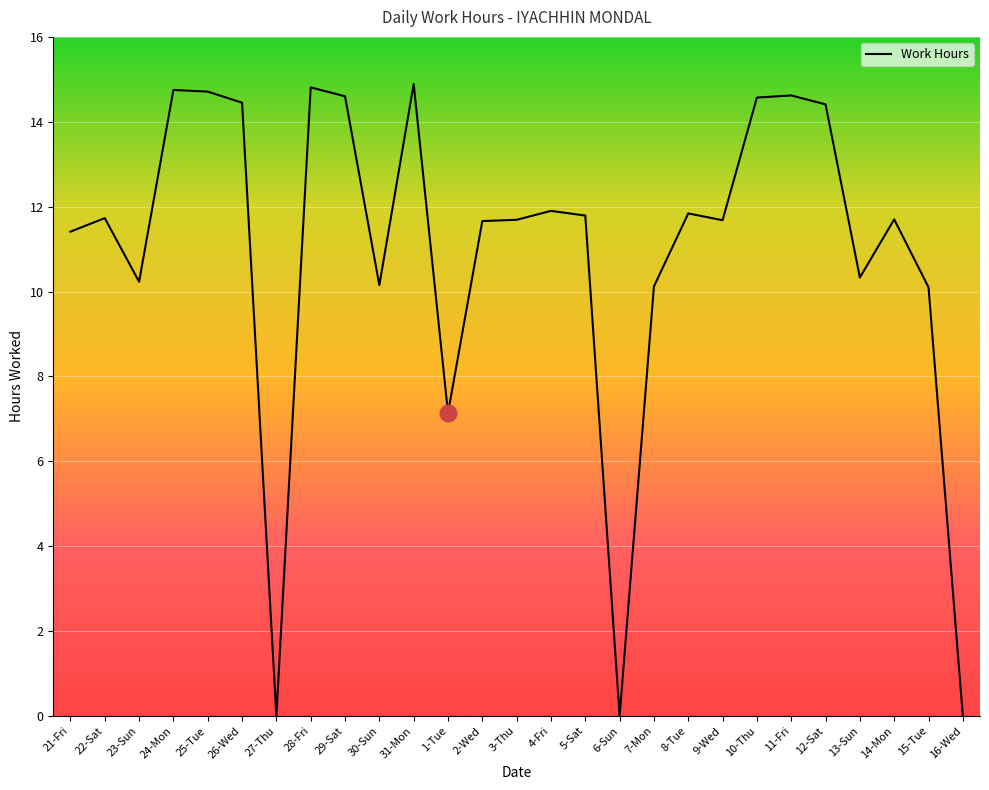

What is the difference between the maximum and minimum values?

14.9